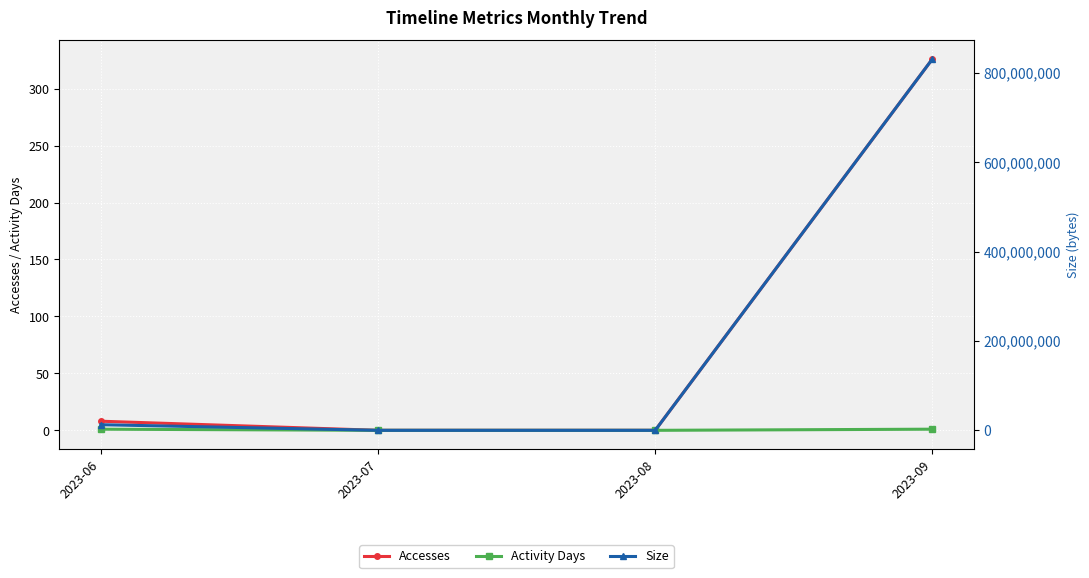

What is the difference between the maximum and minimum values in the Accesses series?

326